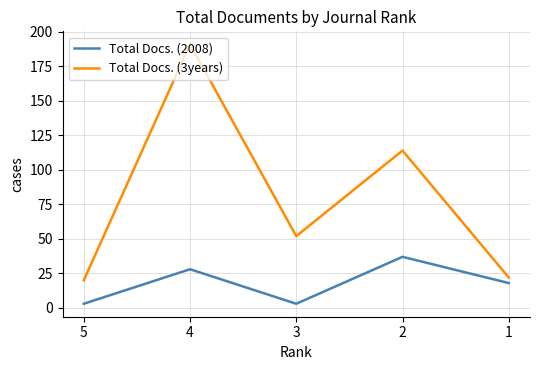

Count the Total Docs. (2008) values in the range 3 to 28.

4